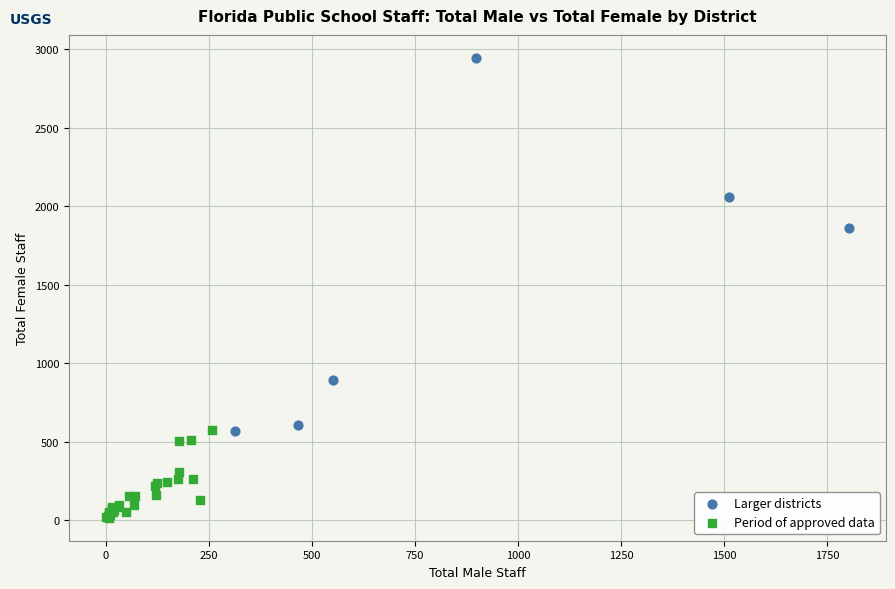

Which series contains the highest Y value?

Larger districts